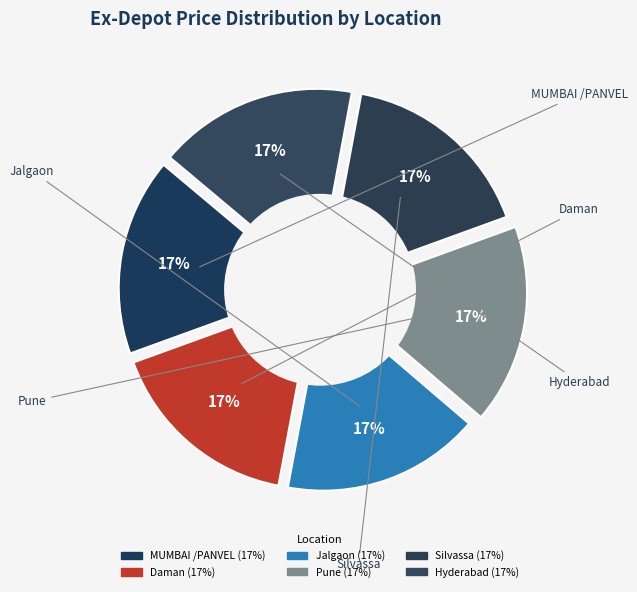

Count the number of slices in the pie.

6